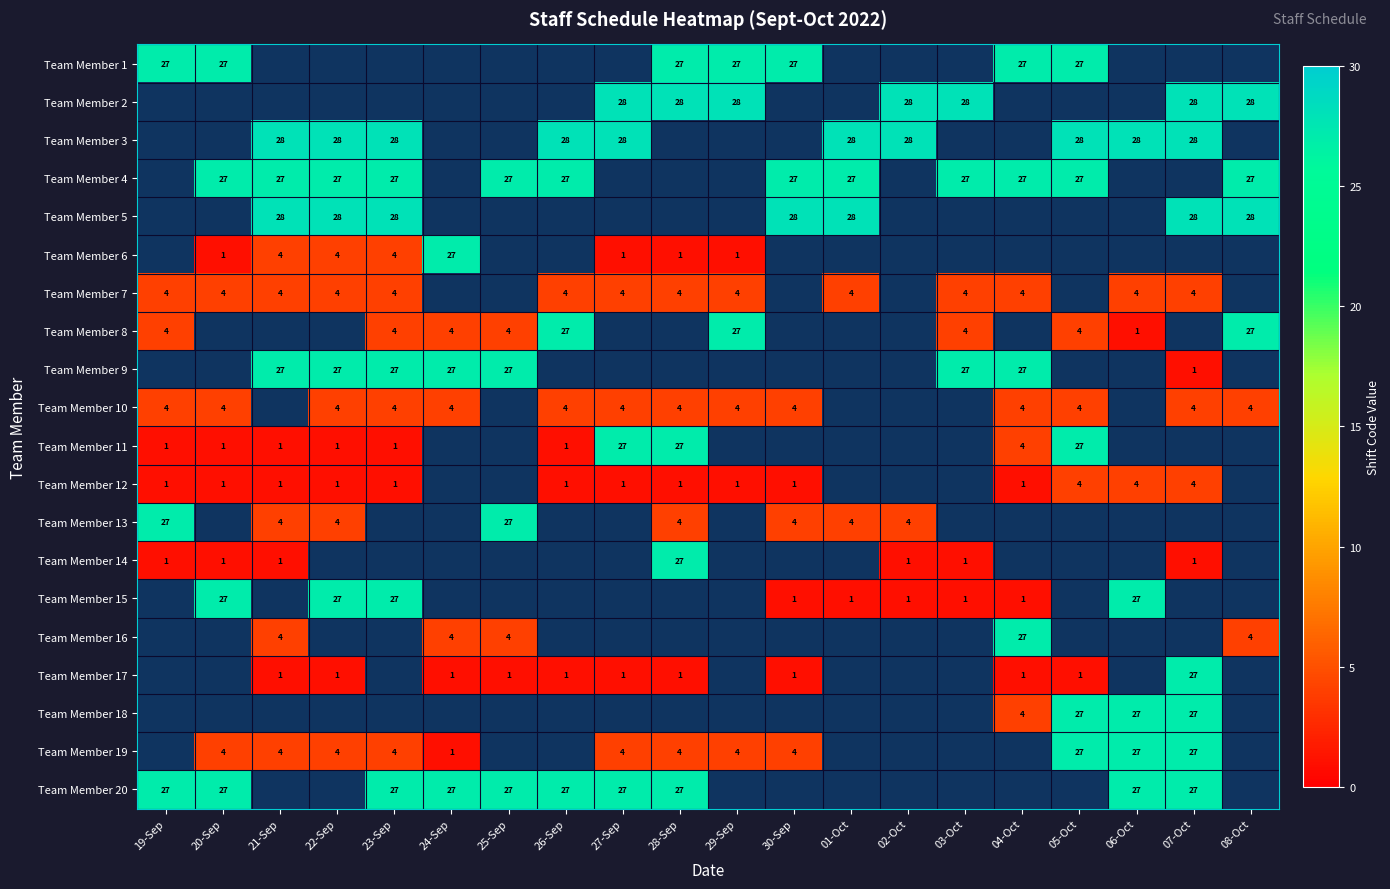

What is the spread (max minus min) of values at 20-Sep?

26.0